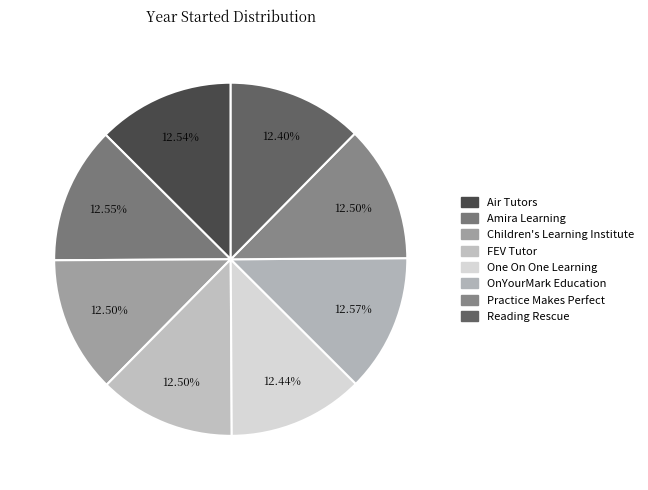

What percentage is NOT represented by Children's Learning Institute?

87.5%